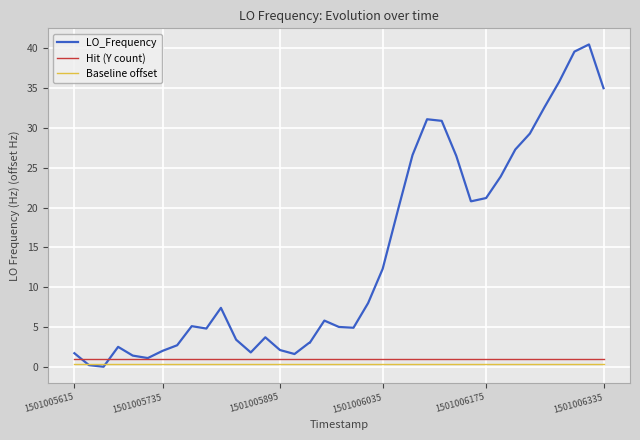

Which series has the widest spread of values?

LO_Frequency